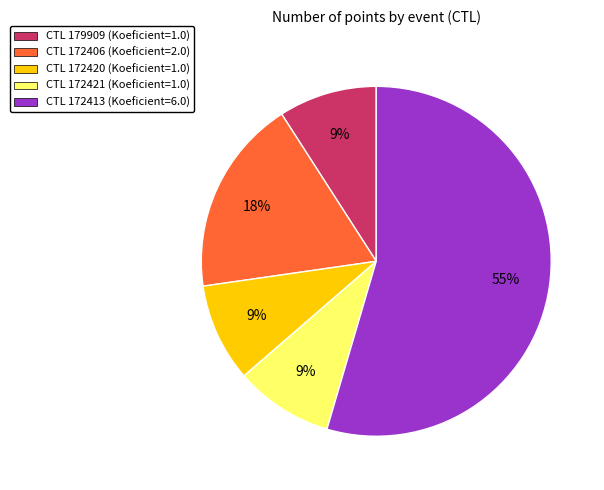

Does CTL 172421 (Koeficient=1.0) account for over 50% of the chart?

No